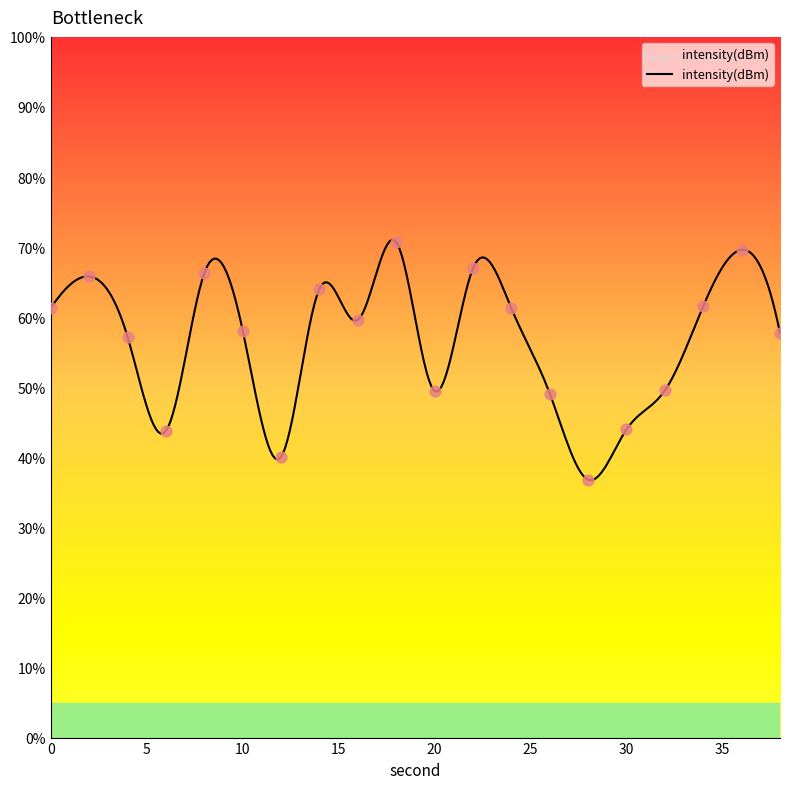

Approximately how many times larger is the value at 8 compared to 32?

1.3